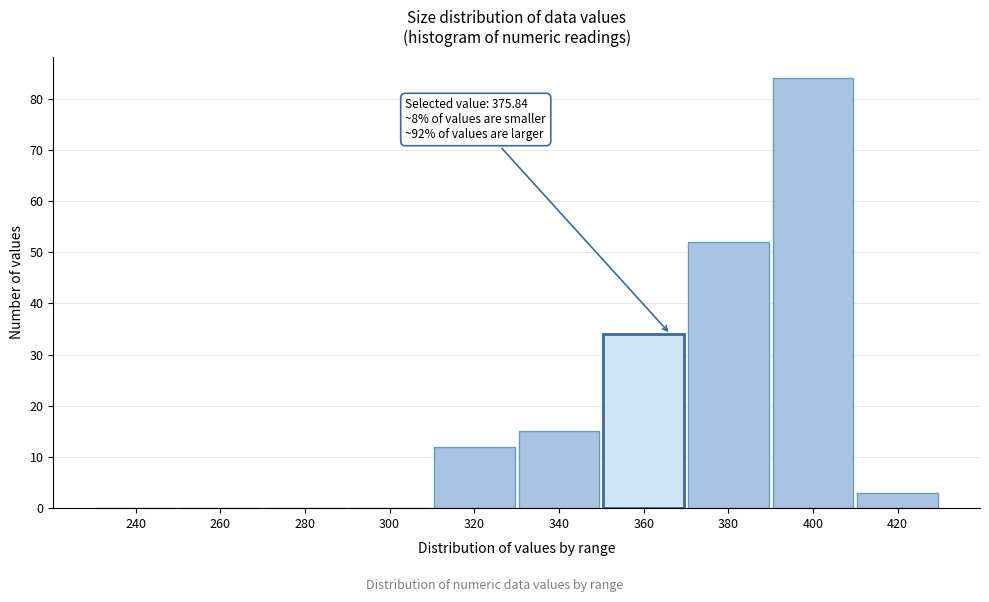

Reading left to right, extract all data points from this chart.

240=0	260=0	280=0	300=0	320=12	340=15	360=34	380=52	400=84	420=3